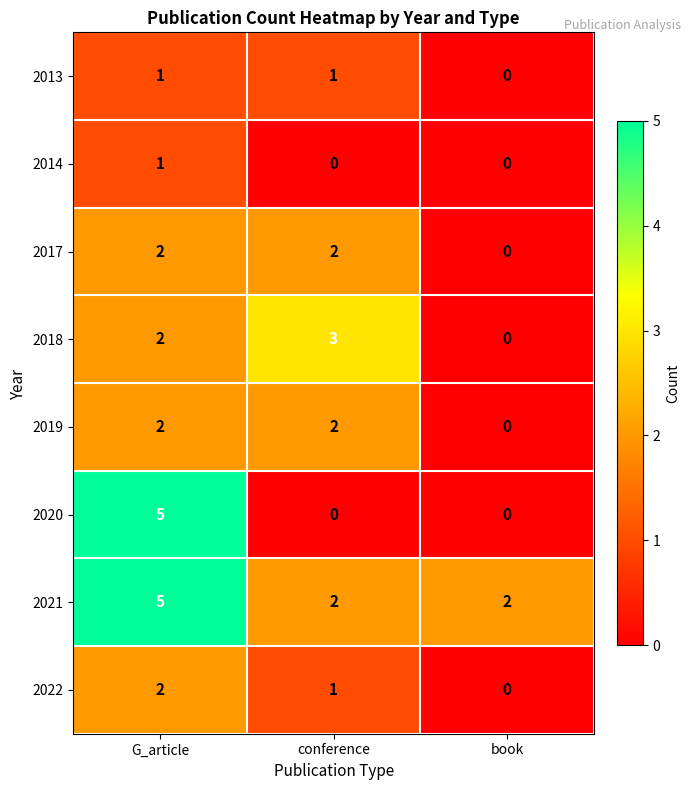

At how many categories does at least one series exceed 1?

3